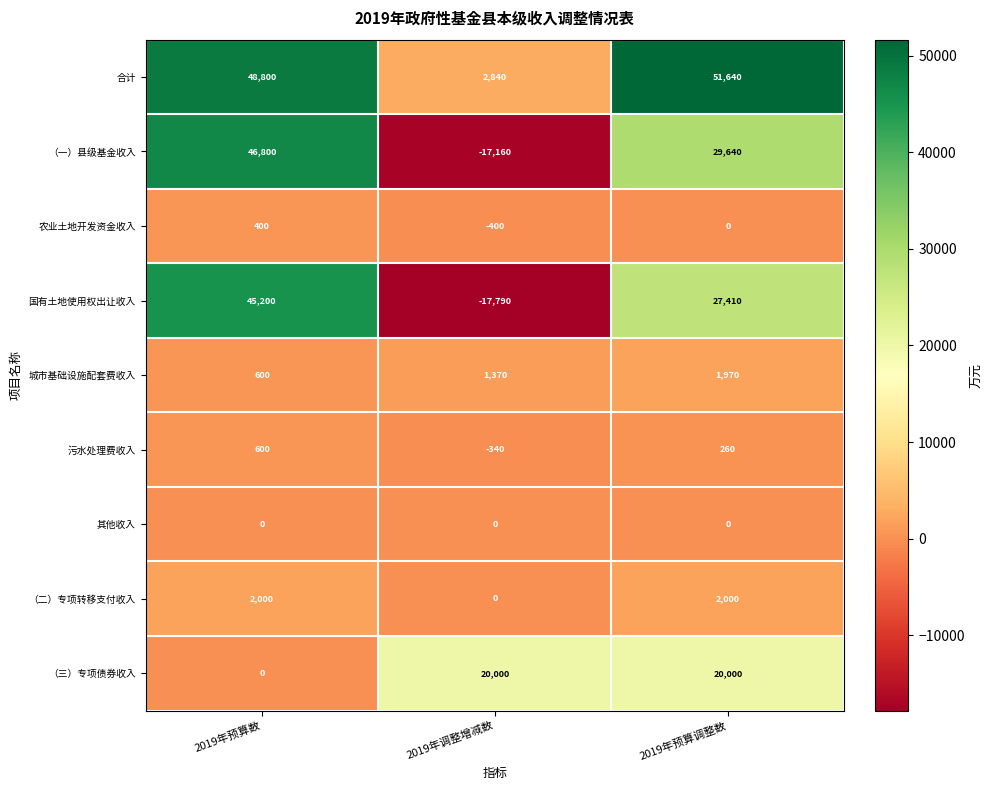

Reading left to right, what are all the values shown in this chart?

合计: 48800	2840	51640
（一）县级基金收入: 46800	-17160	29640
农业土地开发资金收入: 400	-400	0
国有土地使用权出让收入: 45200	-17790	27410
城市基础设施配套费收入: 600	1370	1970
污水处理费收入: 600	-340	260
其他收入: 0	0	0
（二）专项转移支付收入: 2000	0	2000
（三）专项债券收入: 0	20000	20000